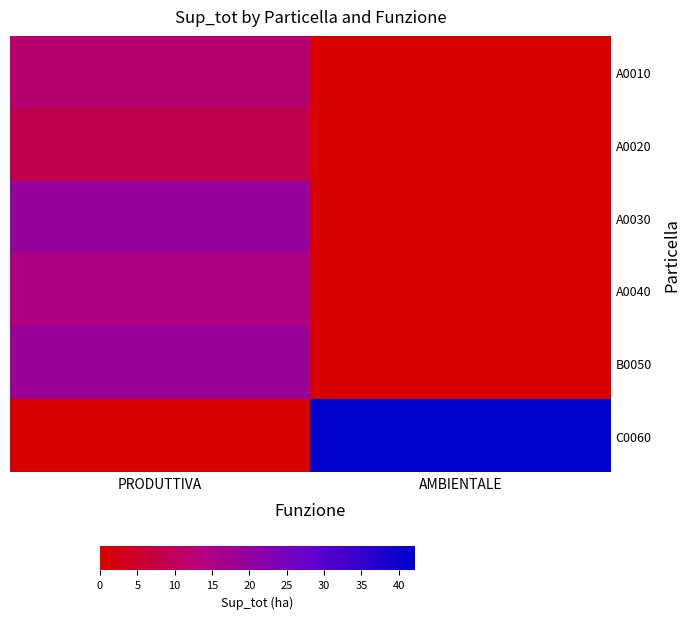

Which has a higher value, AMBIENTALE or PRODUTTIVA?

PRODUTTIVA